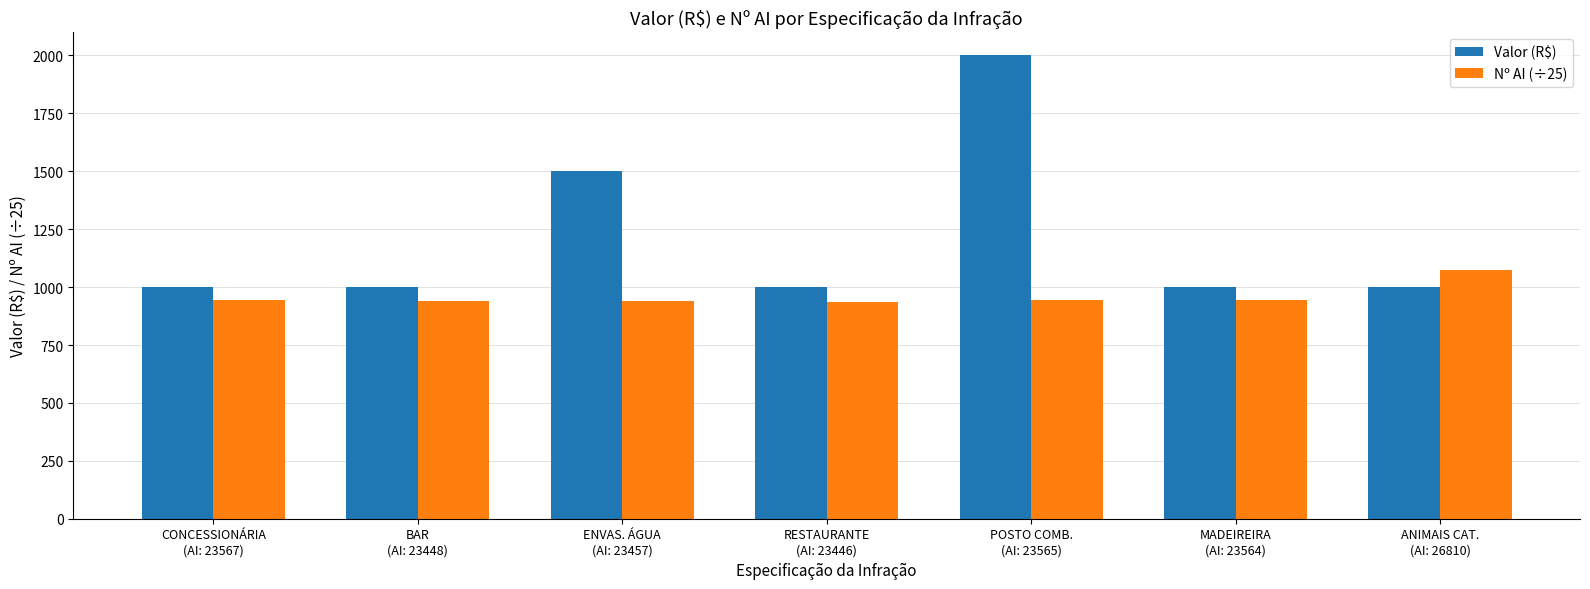

What is the total value across all series at CONCESSIONÁRIA
(AI: 23567)?

1942.7